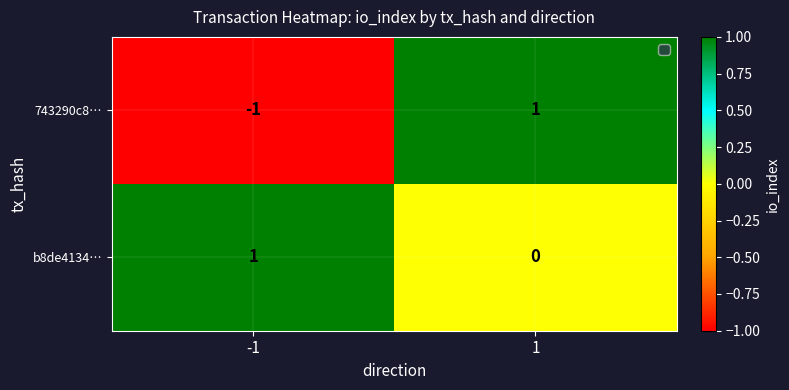

How many data points does each series have?

2